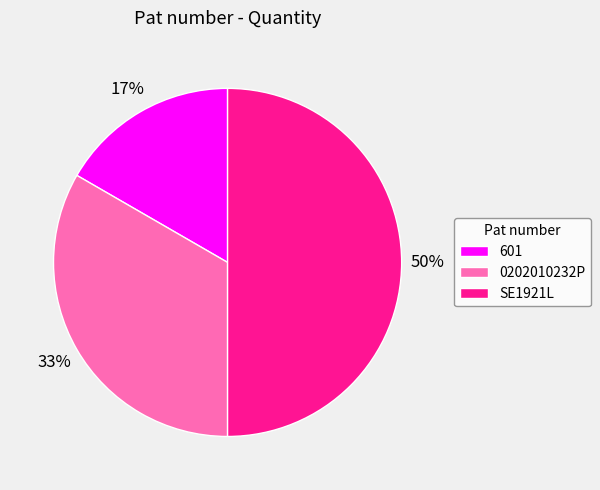

To the nearest percent, what portion does 601 represent?

17%